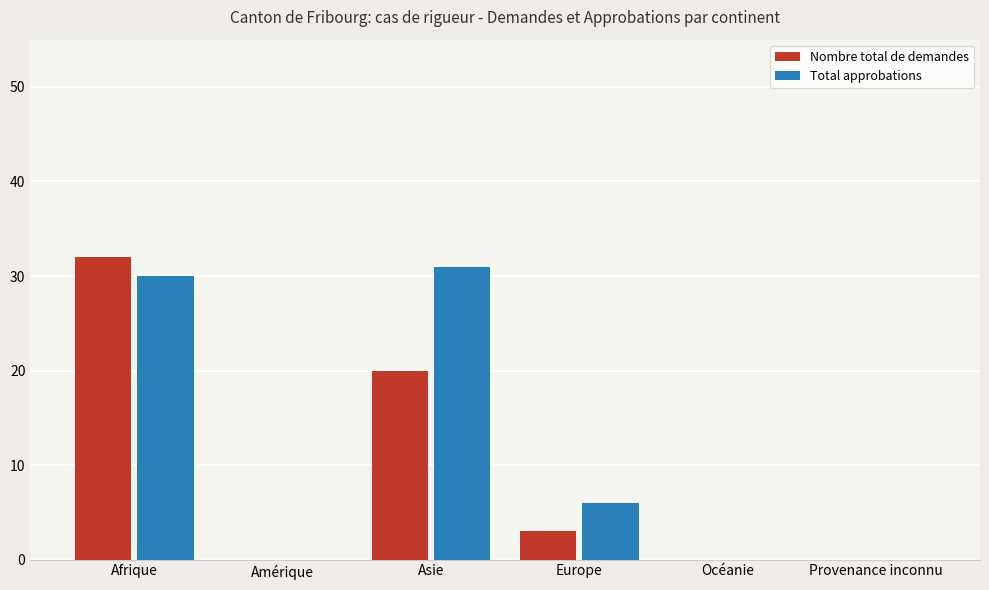

Which series changed the most between Afrique and Provenance inconnu?

Nombre total de demandes